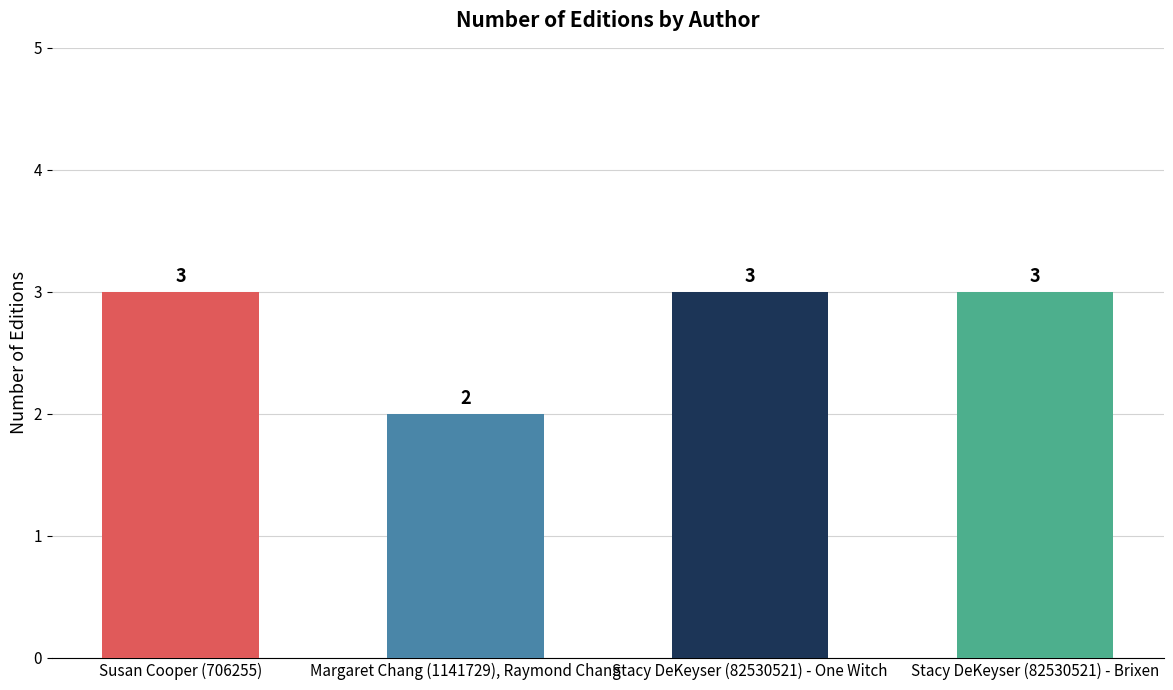

What is the sum of all values?

11